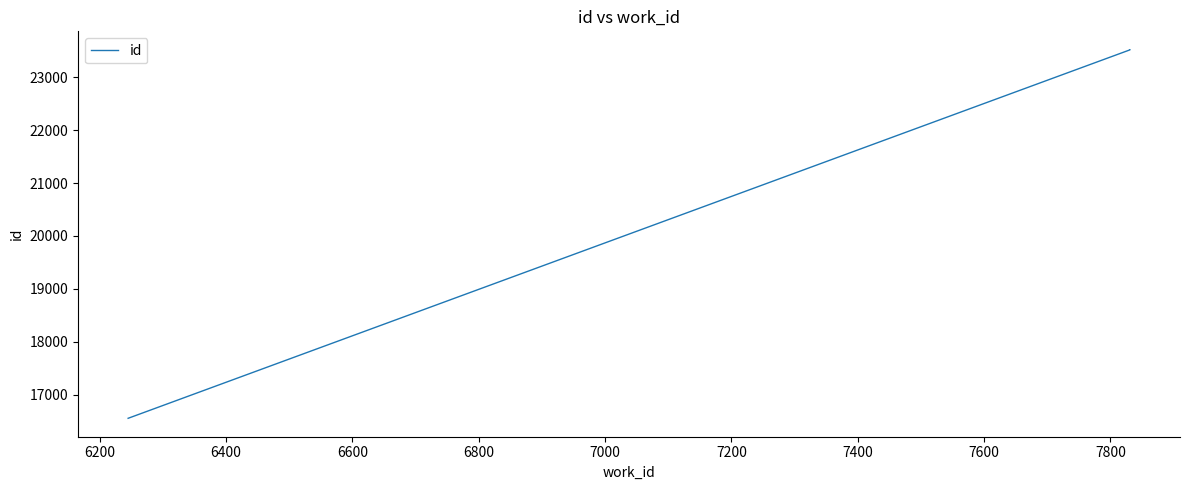

True or false: the data shows 12488 at 6200.

False